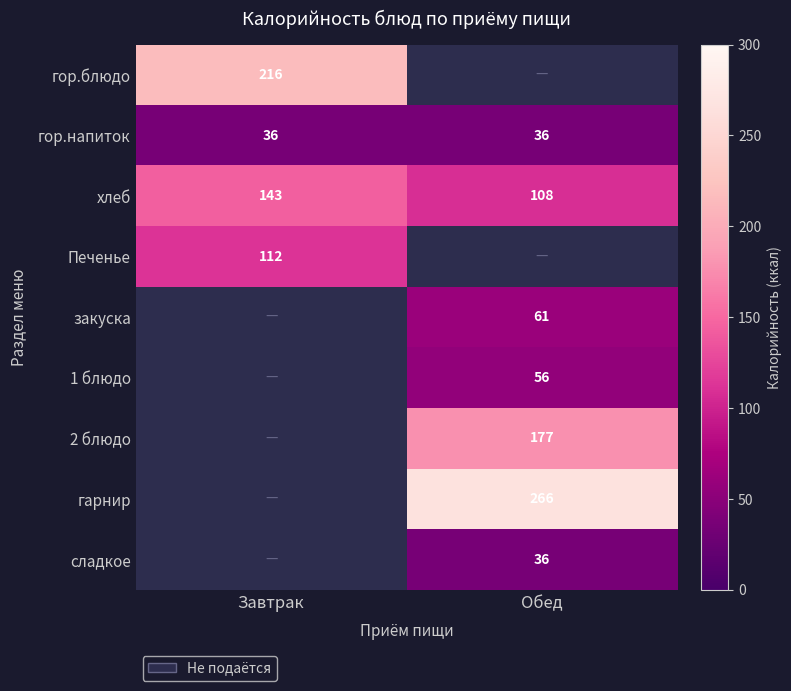

The value of гарнир at Обед is 473. True or false?

False